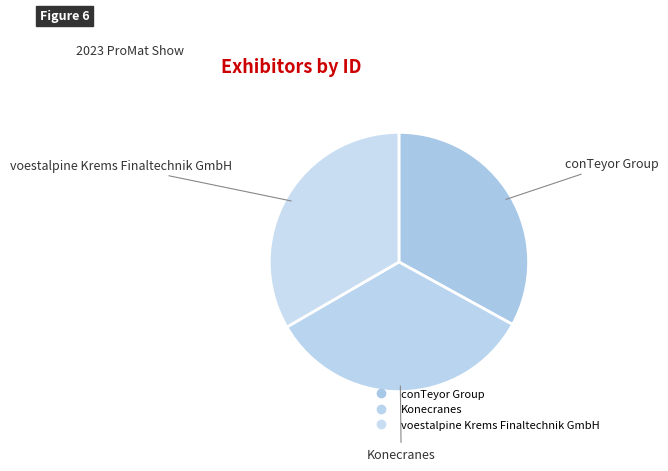

What percentage is NOT represented by voestalpine Krems Finaltechnik GmbH?

66.6%